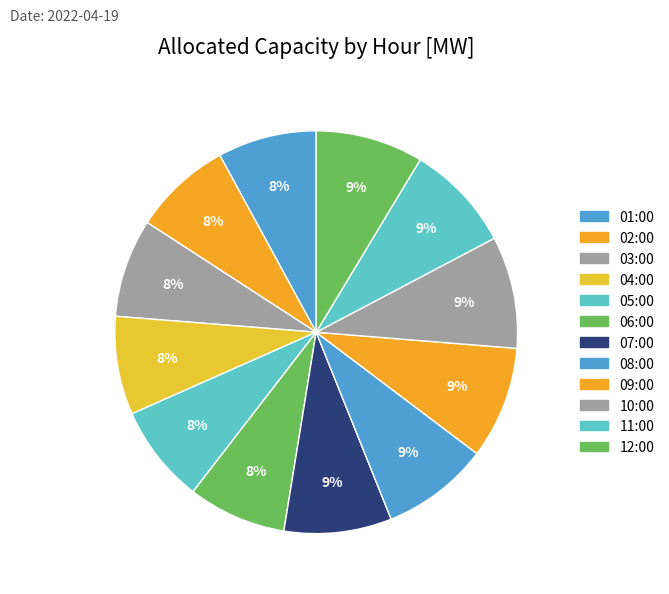

Rank the categories by value from highest to lowest.

09:00, 10:00, 07:00, 08:00, 11:00, 12:00, 01:00, 02:00, 03:00, 04:00, 05:00, 06:00